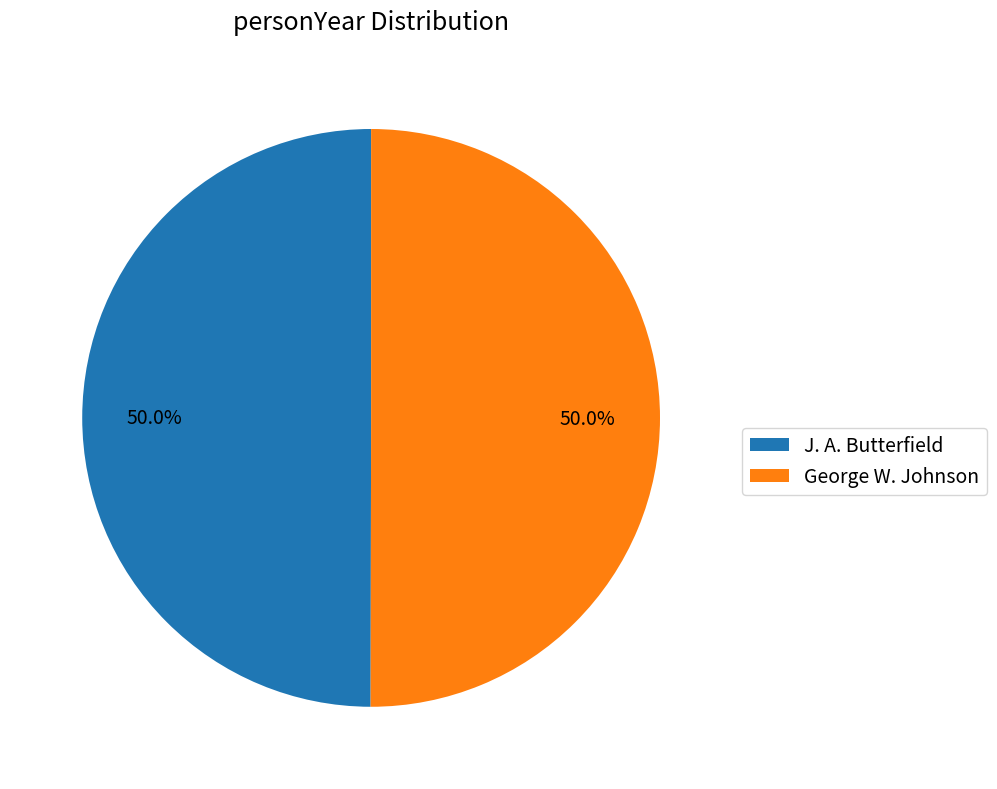

To the nearest percent, what is the combined percentage of J. A. Butterfield and George W. Johnson?

100%